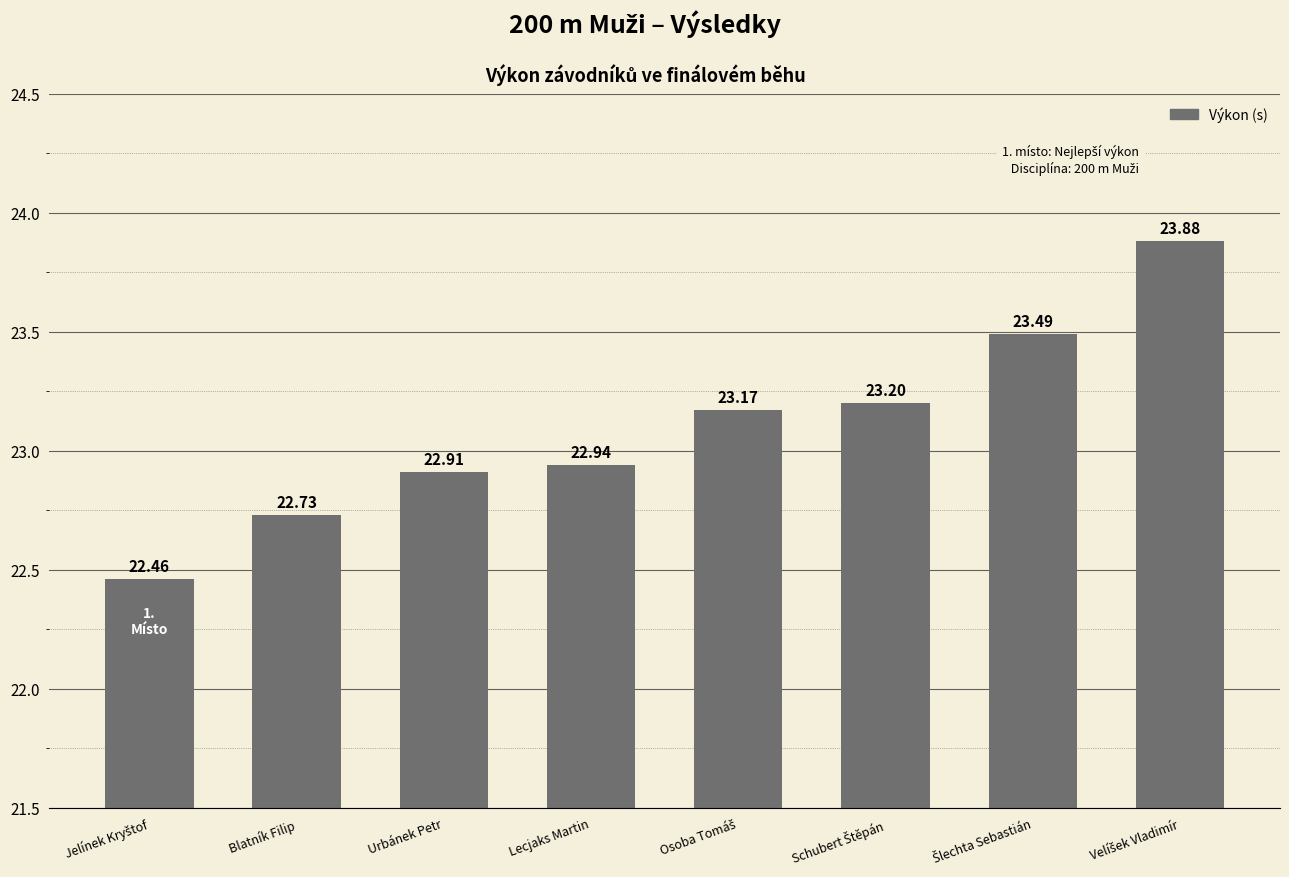

Which has a higher value, Blatník Filip or Urbánek Petr?

Urbánek Petr